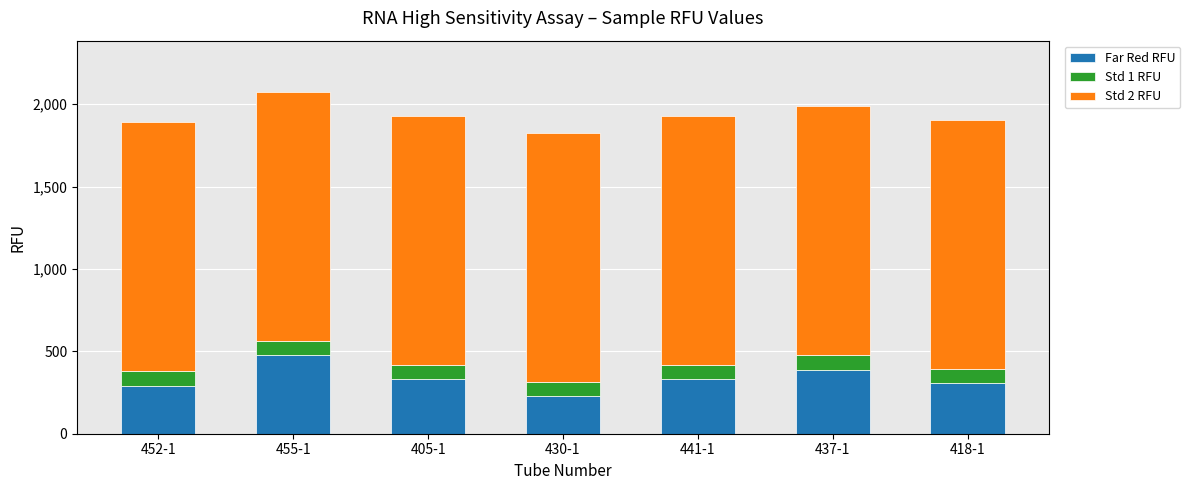

What is the difference between the second highest and minimum values in the Far Red RFU series?

159.4